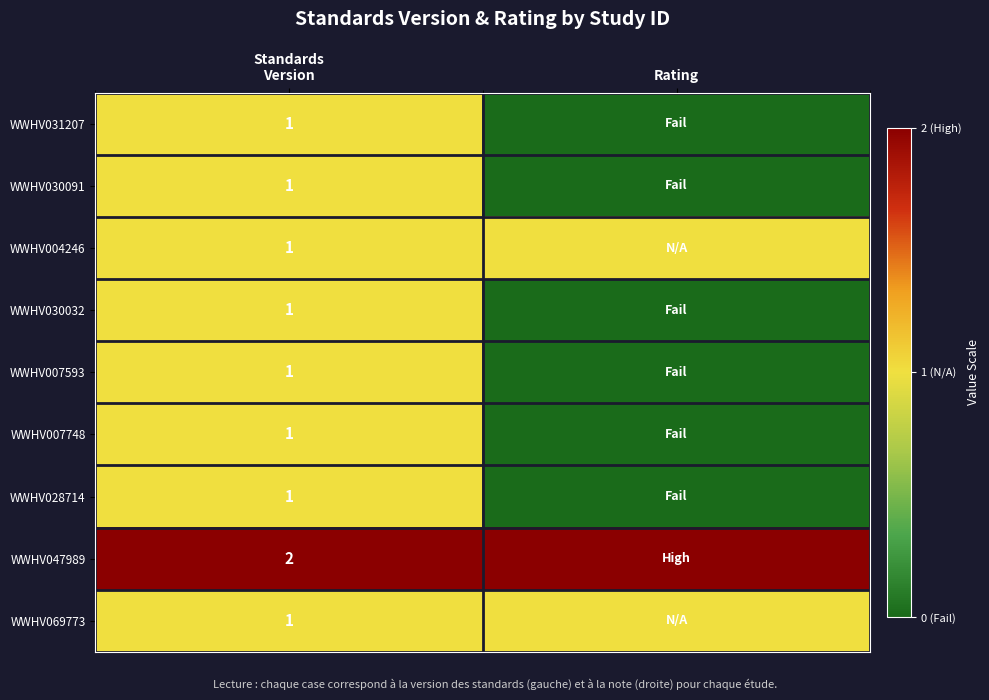

What is the sum of all WWHV030091 values?

1